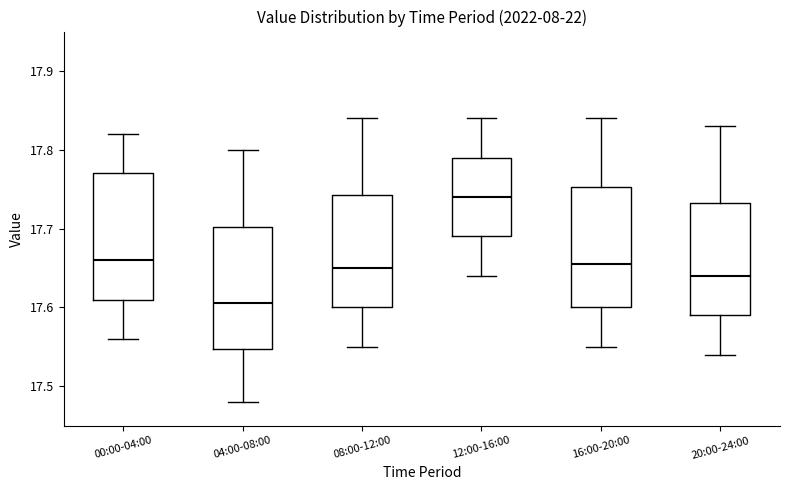

Reading left to right, read every box against the y-axis: the position of its median line, the range the box covers, and the ends of its whiskers. The values are not printed on the chart, so give them approximately, as read against the axis.

00:00-04:00: median 17.66, box 17.61 to 17.77, whiskers 17.56 to 17.82
04:00-08:00: median 17.61, box 17.55 to 17.70, whiskers 17.48 to 17.80
08:00-12:00: median 17.65, box 17.60 to 17.74, whiskers 17.55 to 17.84
12:00-16:00: median 17.74, box 17.69 to 17.79, whiskers 17.64 to 17.84
16:00-20:00: median 17.66, box 17.60 to 17.75, whiskers 17.55 to 17.84
20:00-24:00: median 17.64, box 17.59 to 17.73, whiskers 17.54 to 17.83